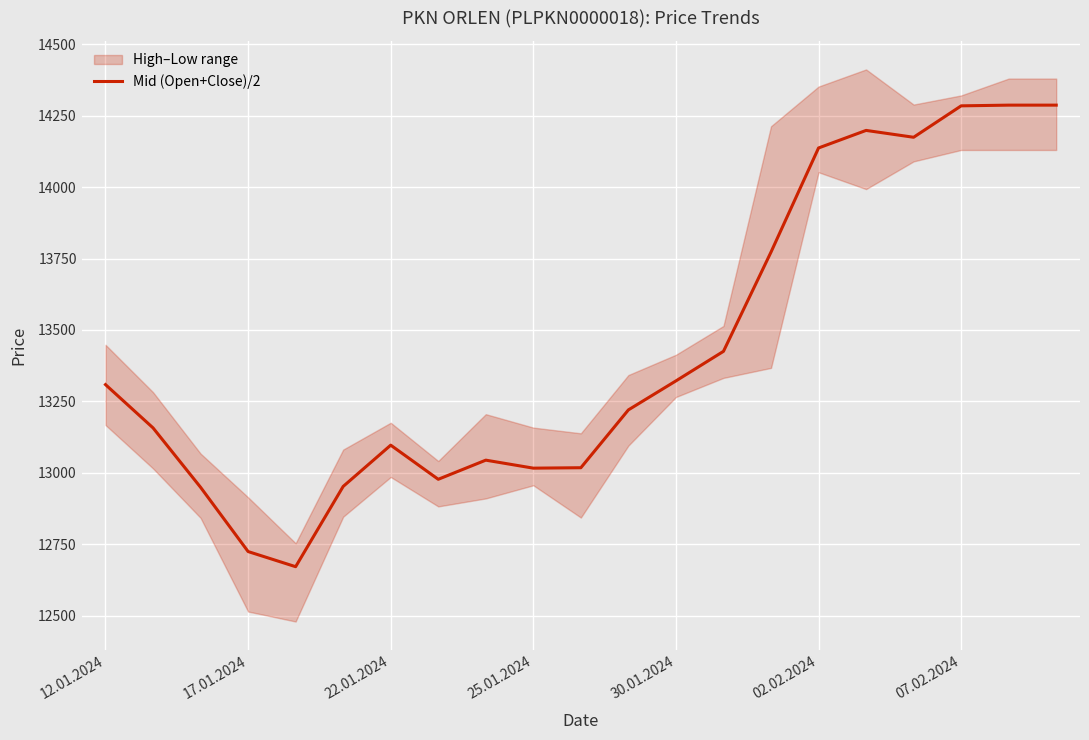

The value of Mid (Open+Close)/2 at 25.01.2024 is 4858.3. True or false?

False